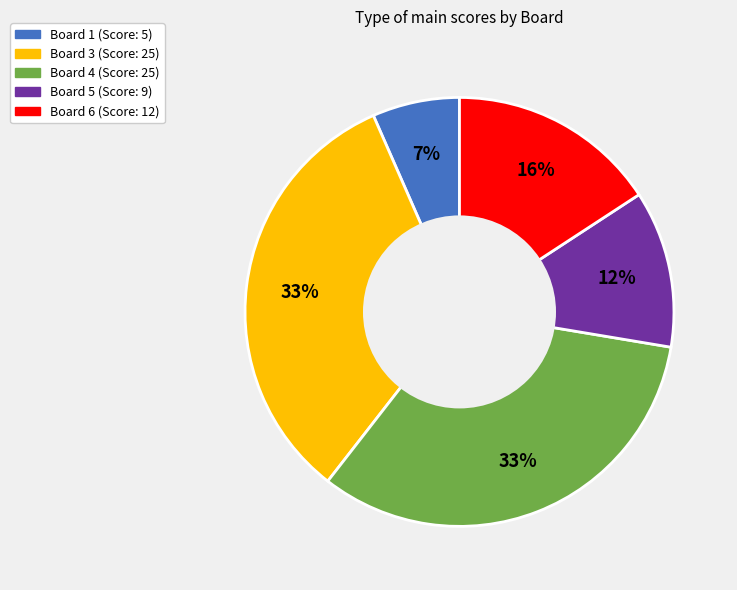

Is there a majority slice in this chart?

No